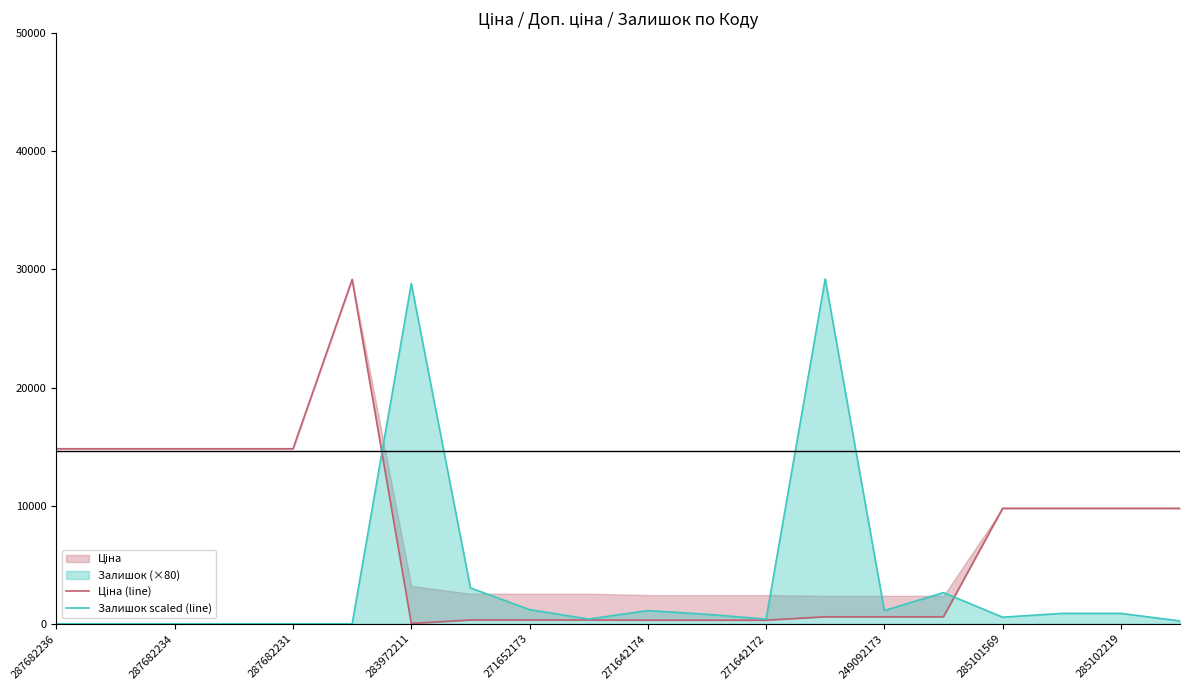

In Ціна (line), how many points are higher than both neighbors (excluding endpoints)?

1